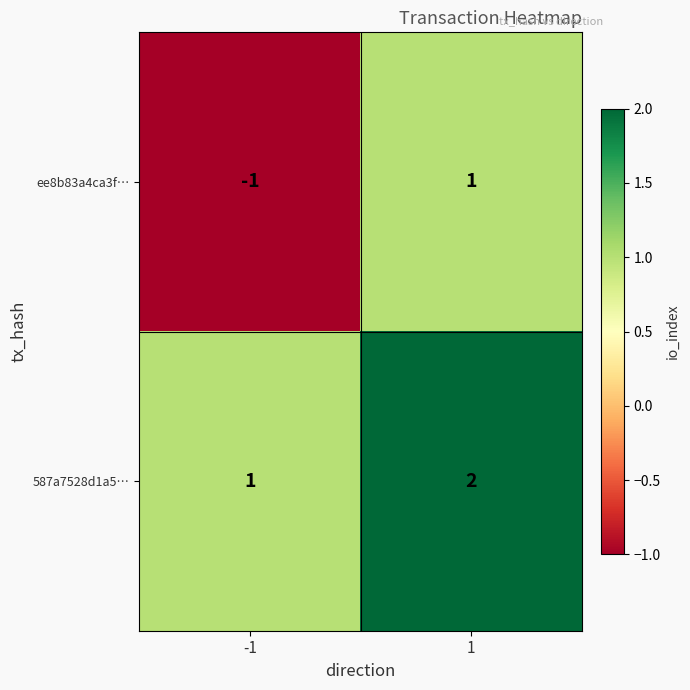

How many values in the ee8b83a4ca3f… series are below 1?

1